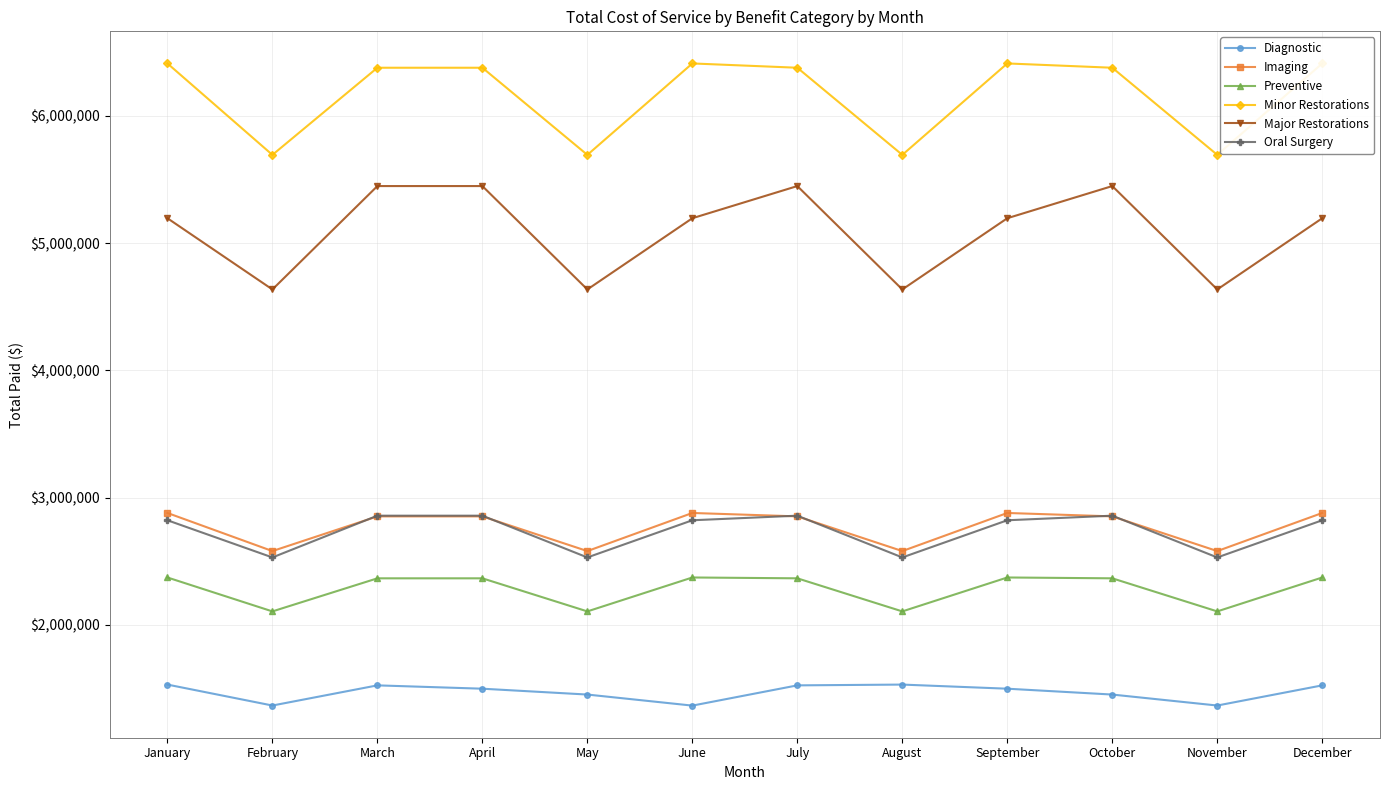

What is the sum of the Minor Restorations values at August and June?

12104496.7